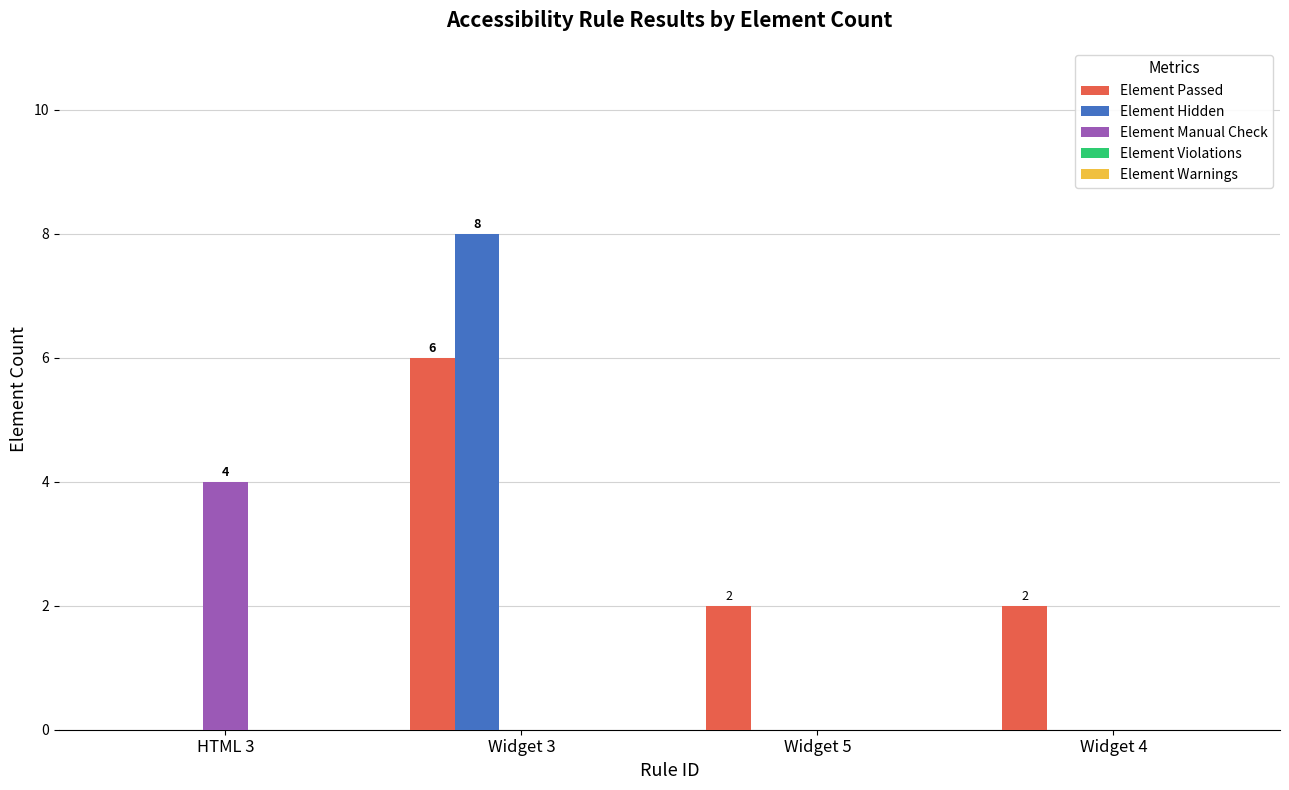

What is the maximum value shown in the chart?

8